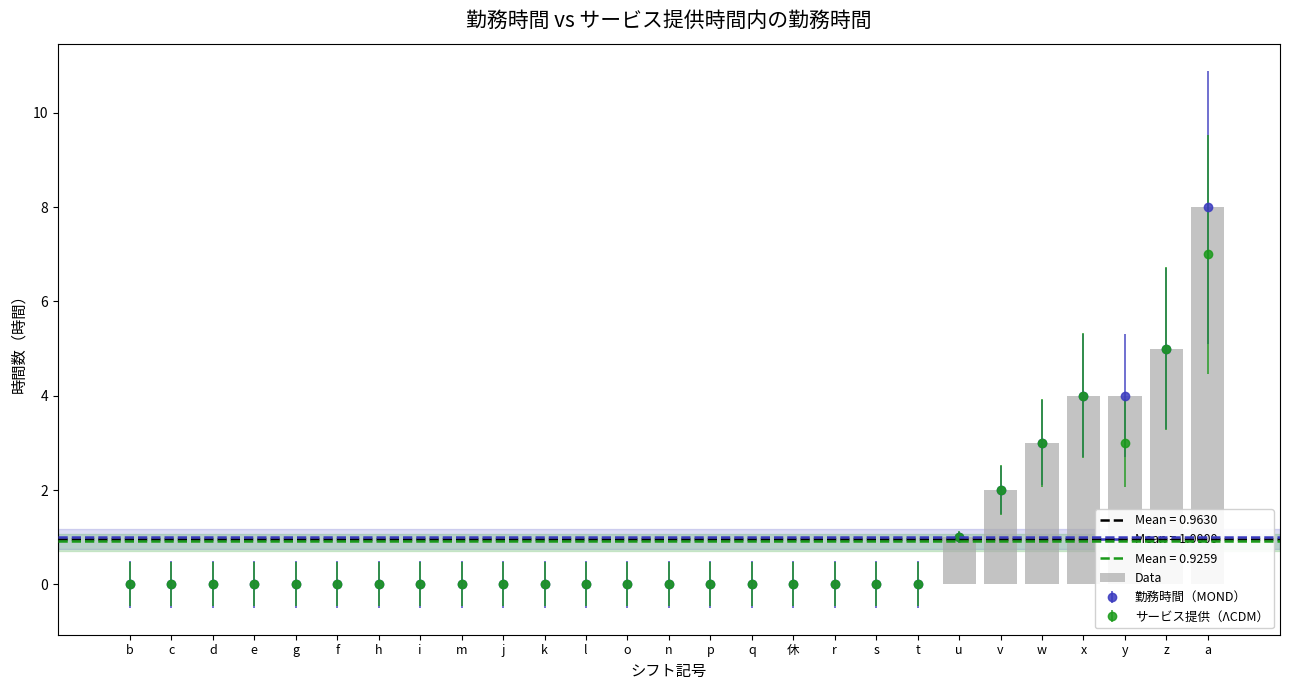

At which label is the value closest to 4?

x